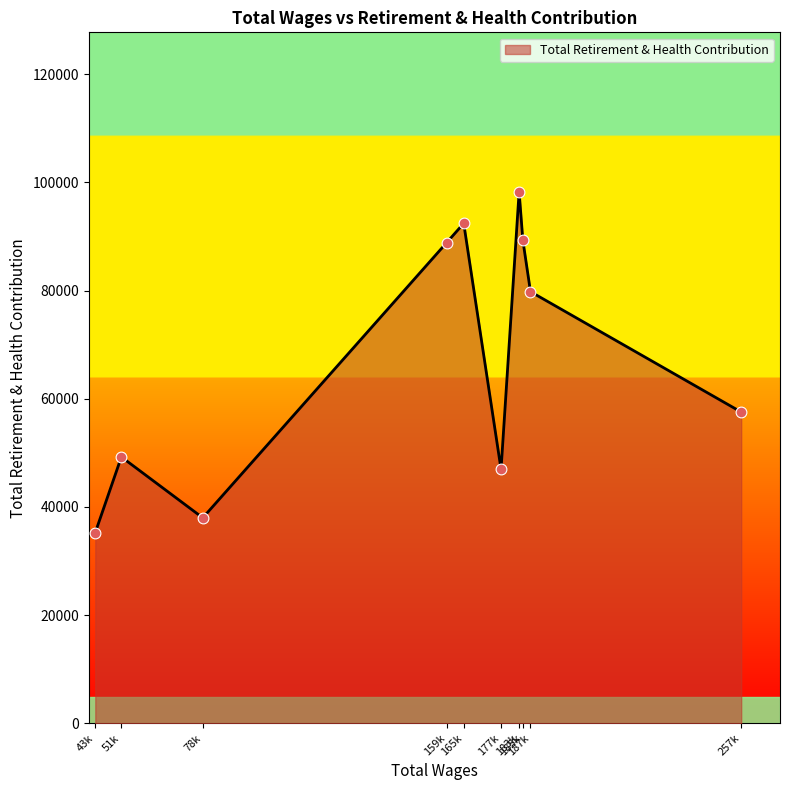

What is the minimum value shown in the chart?

35258